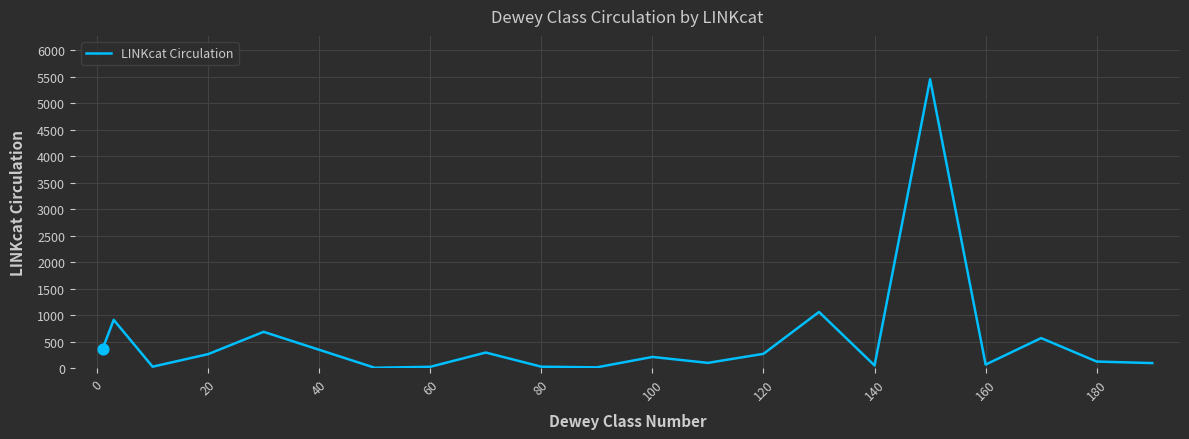

What is the maximum value shown in the chart?

5453